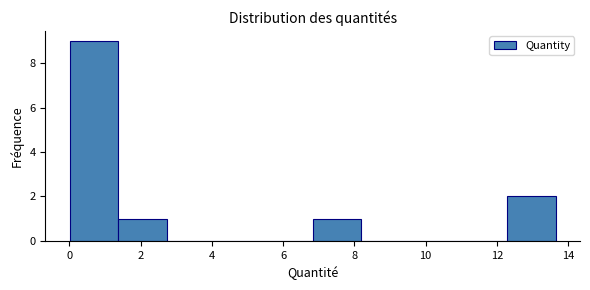

What is the height of the bar covering 1.4 to 2.8 on the x-axis? Neither the bar edges nor the heights are printed on the chart, so give them approximately, as read against the axes.

1